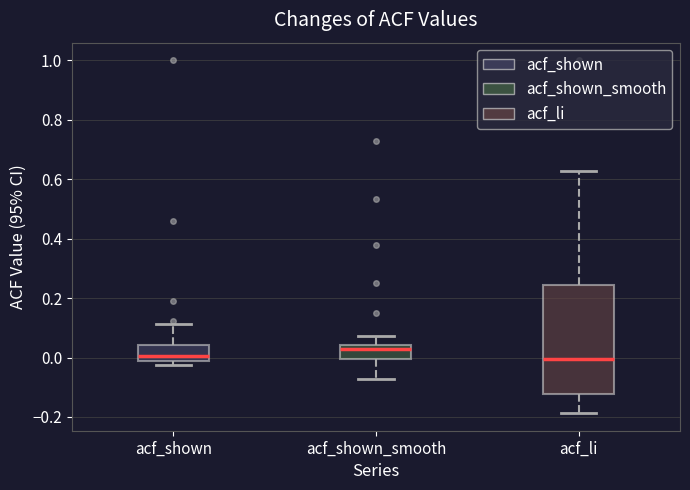

Where does the upper whisker of the box for acf_shown end on the y-axis? The values are not printed on the chart, so give them approximately, as read against the axis.

0.12